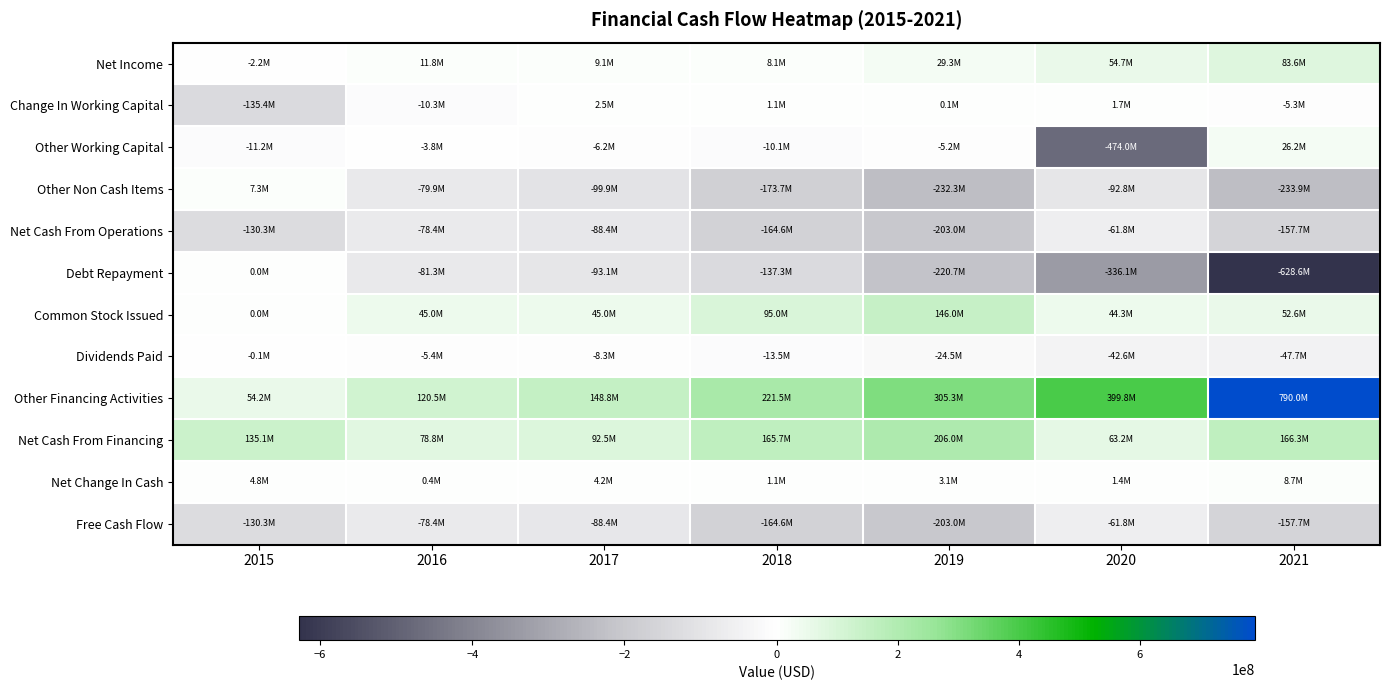

What is the difference between the highest and lowest values at 2017?

248755469